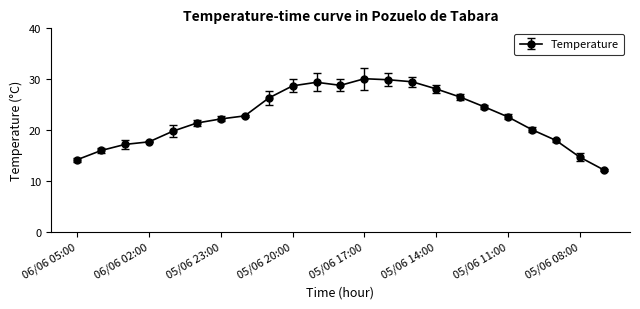

What is the value of the 17th point from the left?

26.5